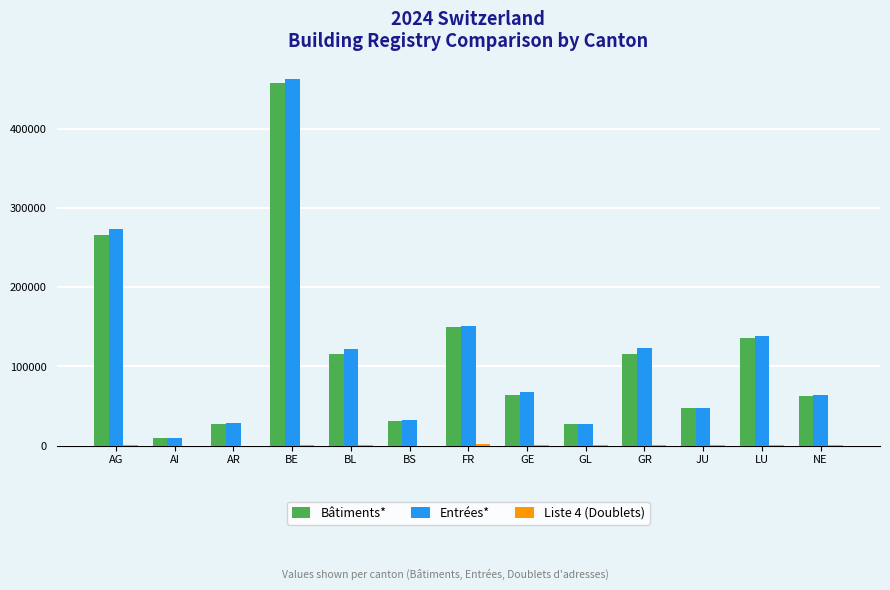

At which category does the chart reach its peak across all series?

BE